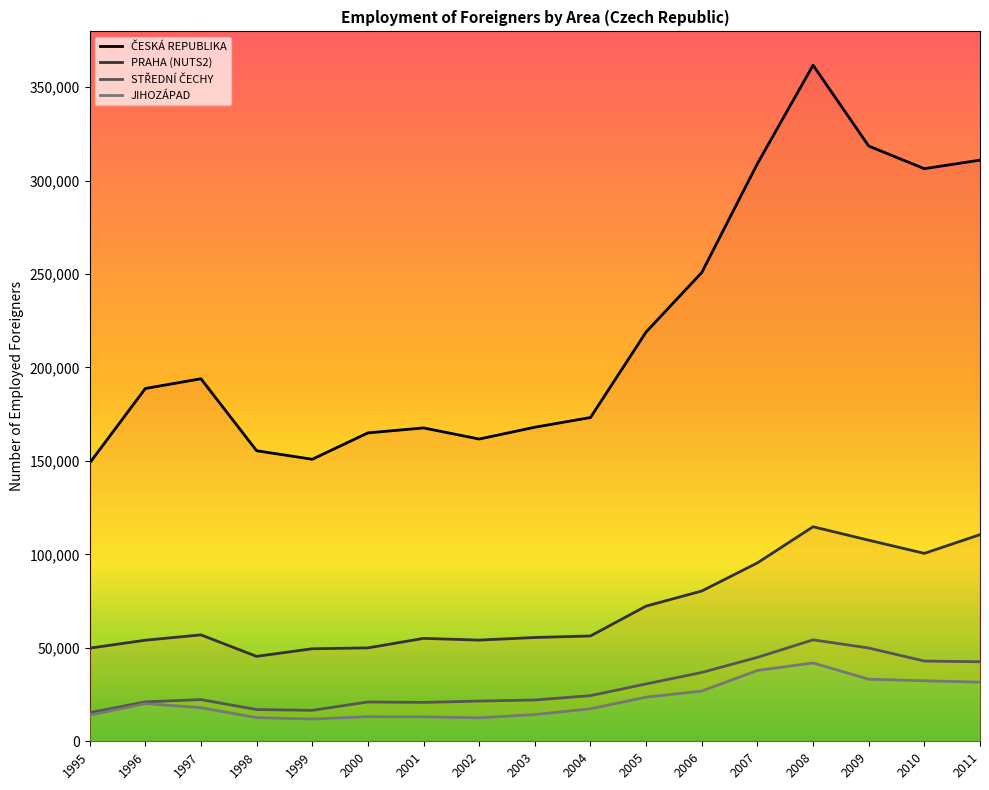

True or false: STŘEDNÍ ČECHY and JIHOZÁPAD intersect in this chart.

False